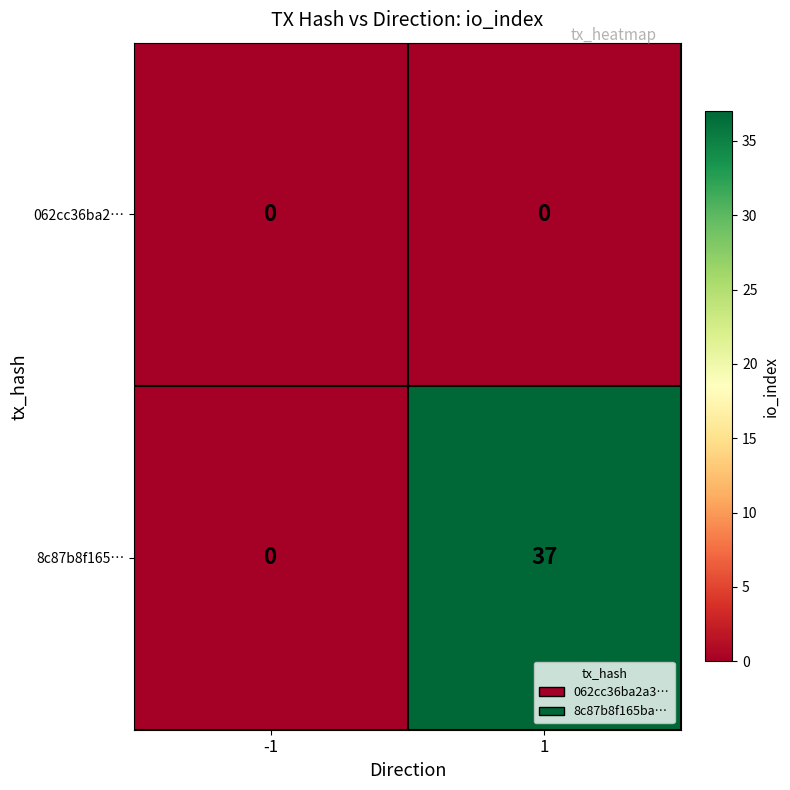

Reading left to right, what are all the values shown in this chart?

062cc36ba2…: -1=0	1=0
8c87b8f165…: -1=0	1=37